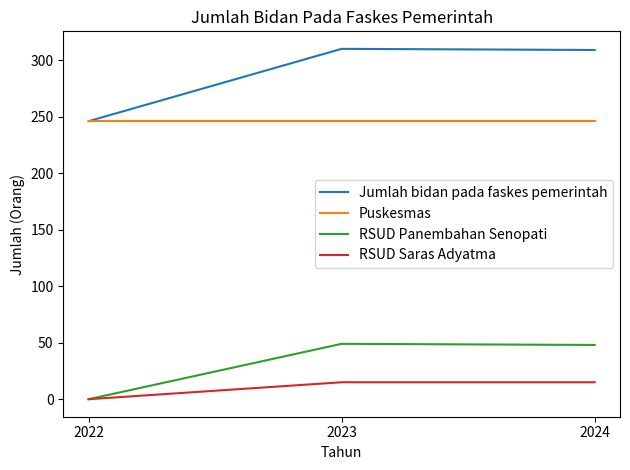

What is the spread (max minus min) of values at 2024?

294